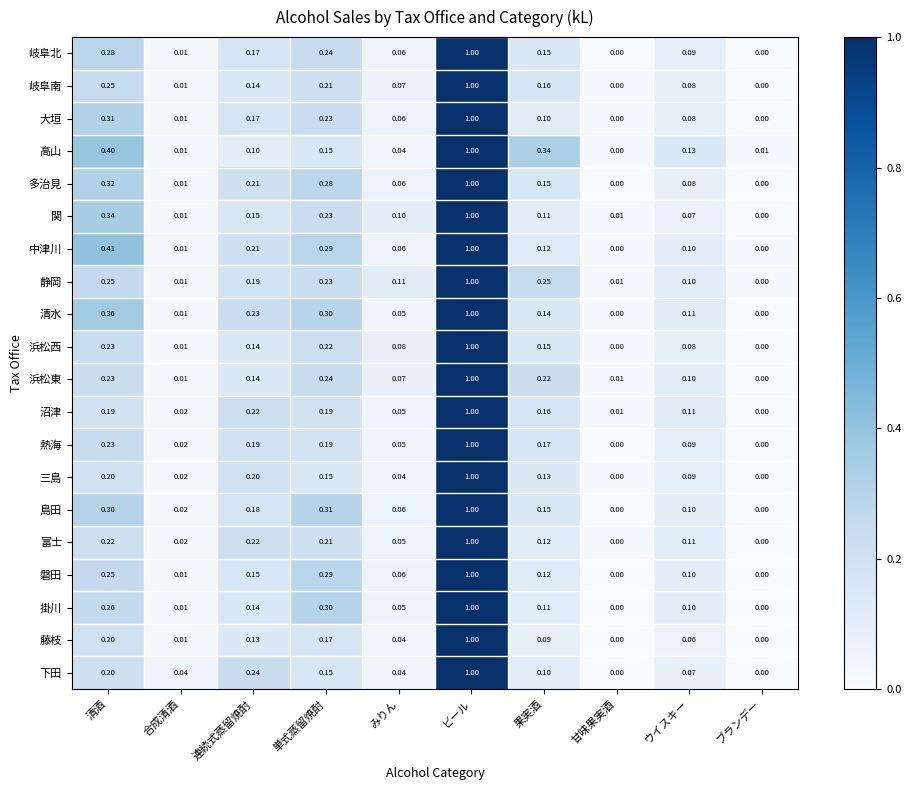

What is the maximum value shown in the chart?

1.0